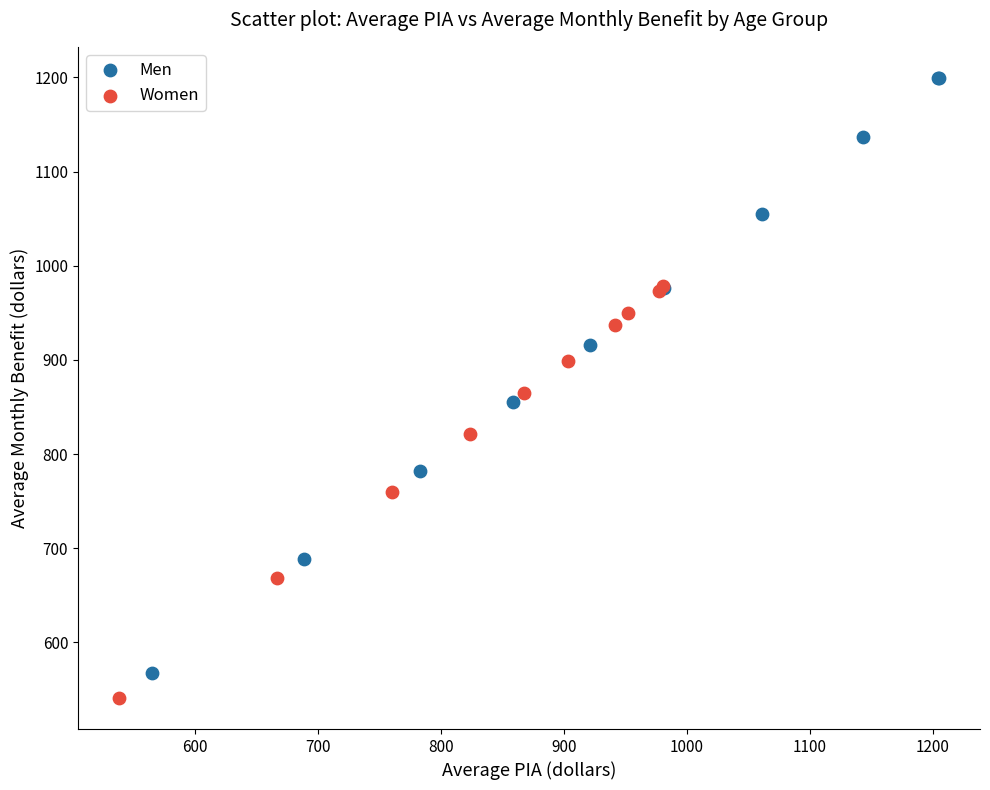

Which series has the largest Y range (max minus min)?

Men